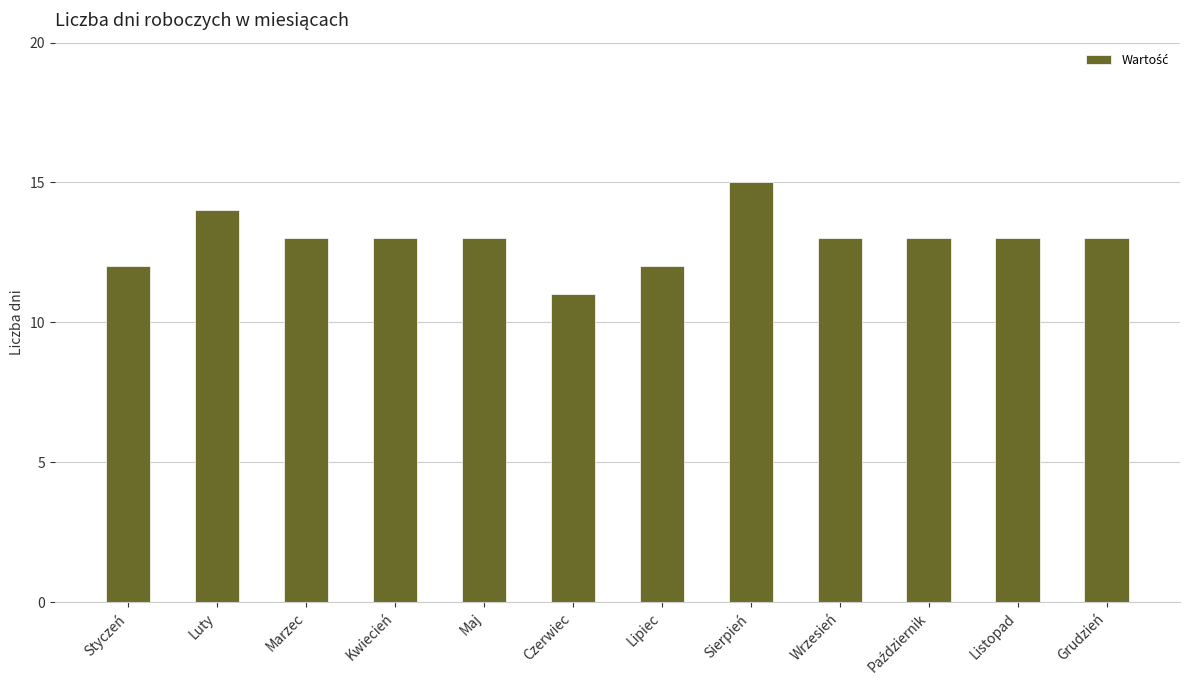

What is the sum of the values at Grudzień and Czerwiec?

24